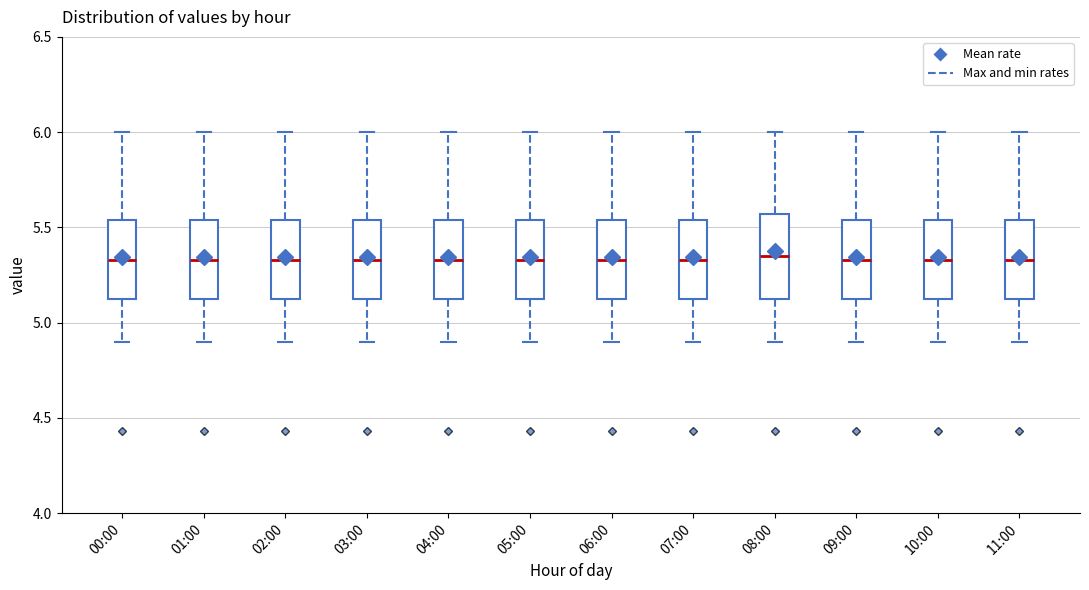

Reading left to right, transcribe this box plot: for each box, give where its median line is, the range the box spans, and where its two whiskers end, as read against the y-axis. The values are not printed on the chart, so give them approximately, as read against the axis.

00:00: median 5.35, box 5.10 to 5.55, whiskers 4.90 to 6.00
01:00: median 5.35, box 5.10 to 5.55, whiskers 4.90 to 6.00
02:00: median 5.35, box 5.10 to 5.55, whiskers 4.90 to 6.00
03:00: median 5.35, box 5.10 to 5.55, whiskers 4.90 to 6.00
04:00: median 5.35, box 5.10 to 5.55, whiskers 4.90 to 6.00
05:00: median 5.35, box 5.10 to 5.55, whiskers 4.90 to 6.00
06:00: median 5.35, box 5.10 to 5.55, whiskers 4.90 to 6.00
07:00: median 5.35, box 5.10 to 5.55, whiskers 4.90 to 6.00
08:00: median 5.35, box 5.10 to 5.55, whiskers 4.90 to 6.00
09:00: median 5.35, box 5.10 to 5.55, whiskers 4.90 to 6.00
10:00: median 5.35, box 5.10 to 5.55, whiskers 4.90 to 6.00
11:00: median 5.35, box 5.10 to 5.55, whiskers 4.90 to 6.00